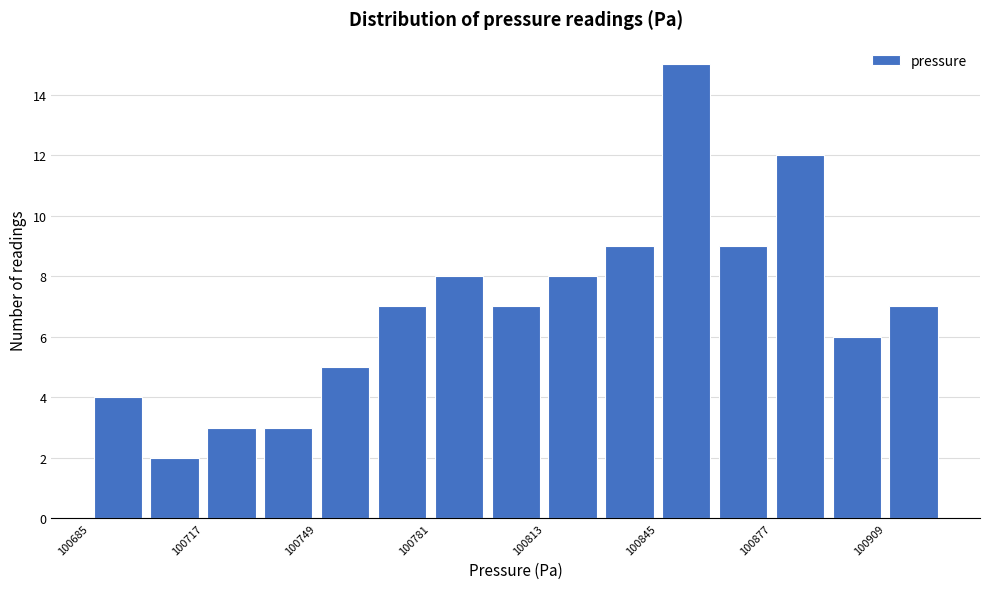

Read against the x-axis, roughly where is the centre of the tallest bar?

100855